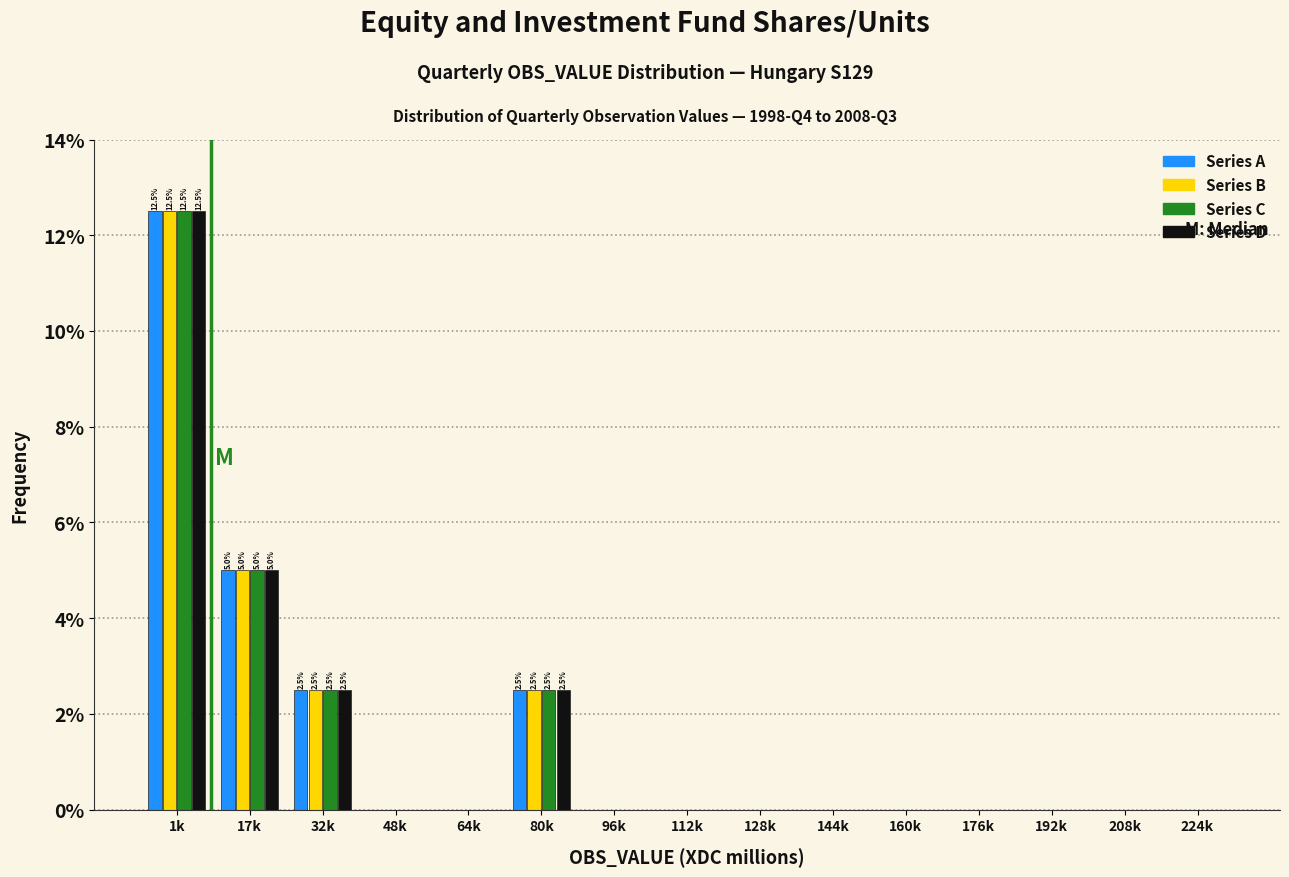

Where is Series C nearest to the value 6?

17k